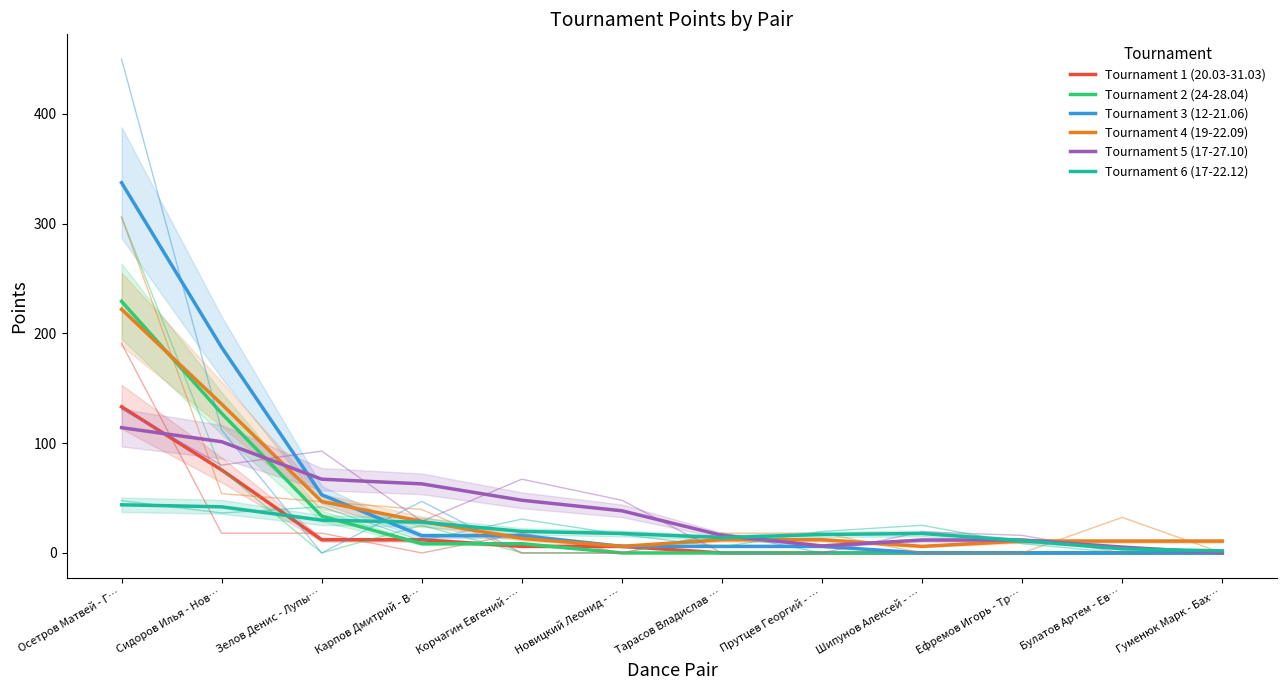

What is the maximum value shown in the chart?

337.3